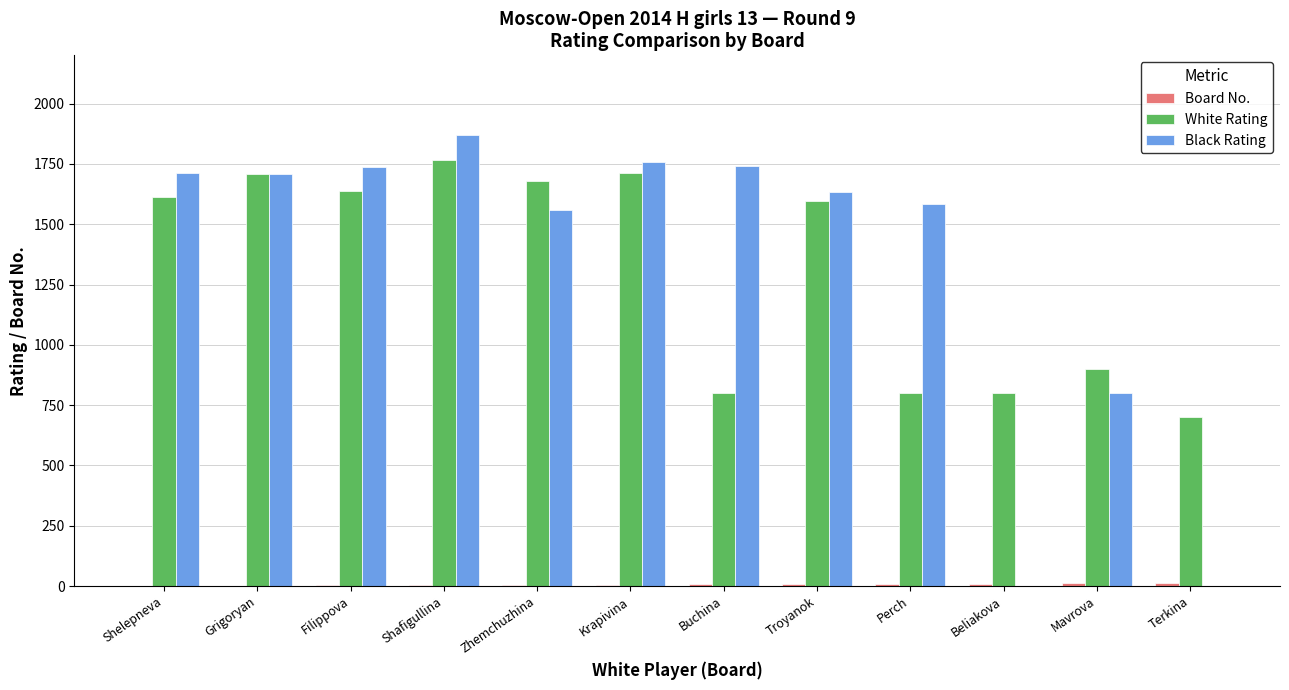

Is the value of White Rating at Perch greater than the value of Black Rating at Beliakova?

Yes